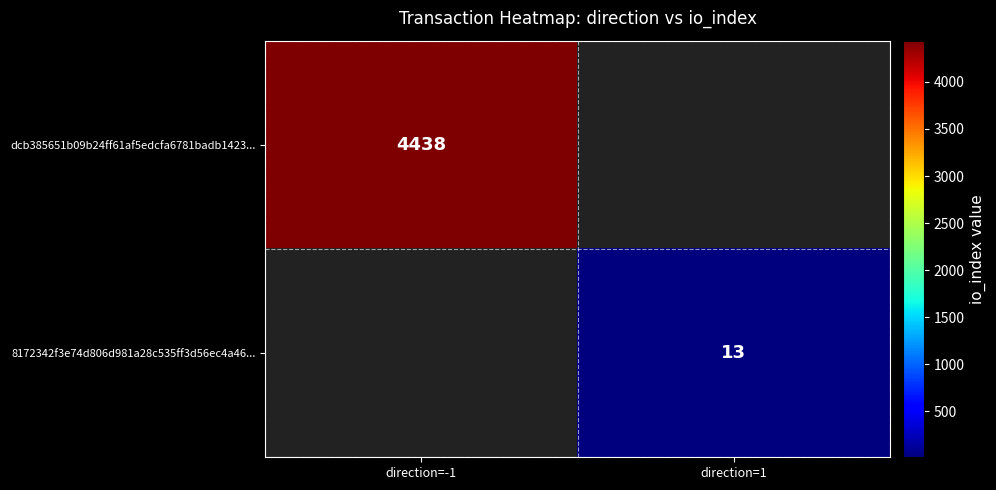

Is it true that dcb385651b09b24ff61af5edcfa6781badb1423... equals 4438 at direction=-1?

True